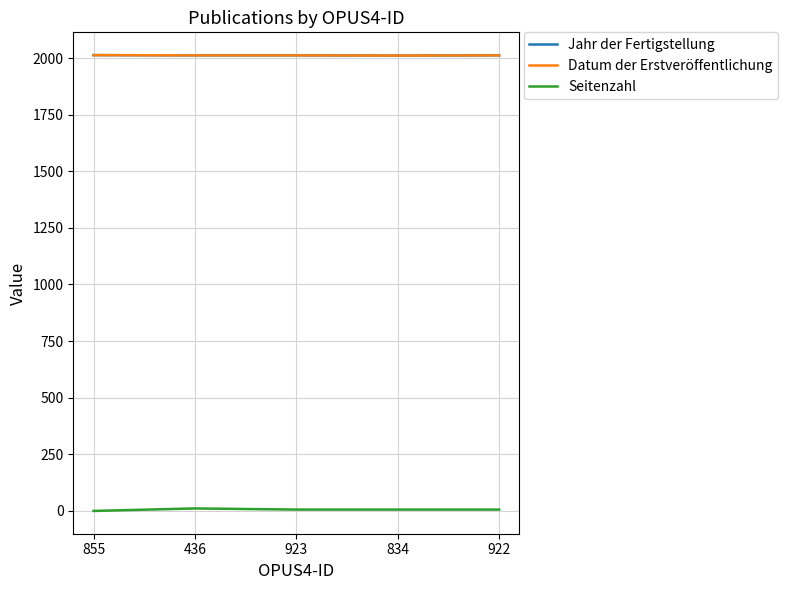

Reading left to right, what are all the values shown in this chart?

Jahr der Fertigstellung: 855=2013	436=2012	923=2012	834=2011	922=2012
Datum der Erstveröffentlichung: 855=2013	436=2012	923=2012	834=2011	922=2012
Seitenzahl: 855=0	436=11	923=6	834=6	922=6